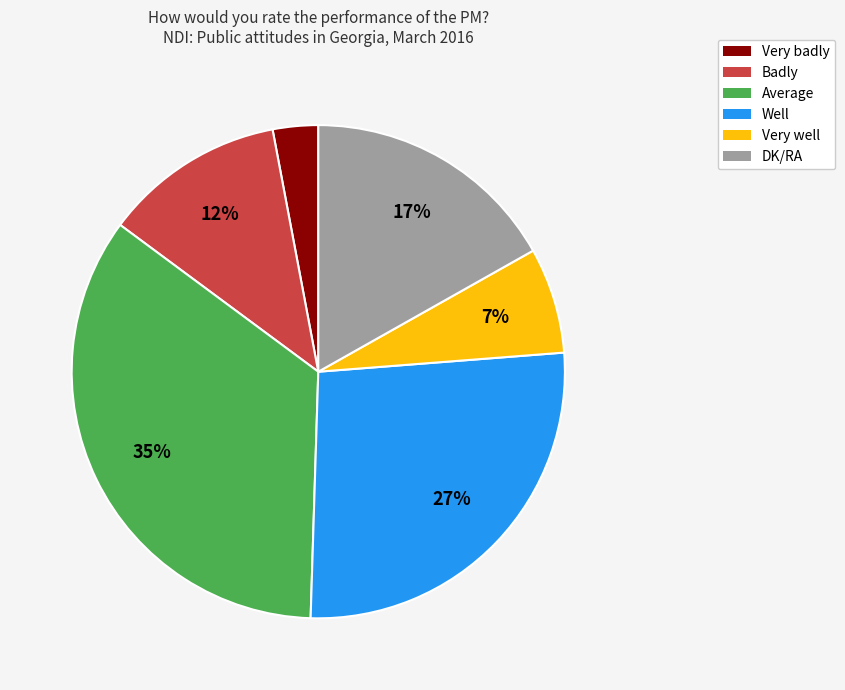

To the nearest percent, what is the difference between the largest and smallest slice percentages?

32%